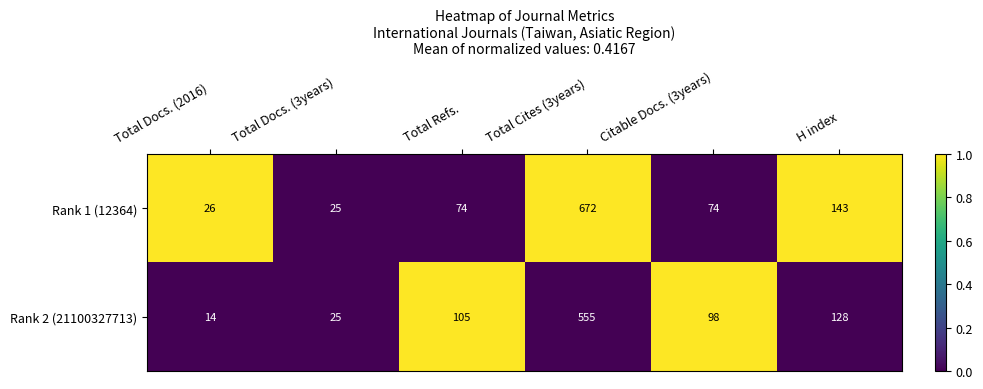

Rank the series at Total Docs. (2016) from highest to lowest value.

Rank 1 (12364), Rank 2 (21100327713)